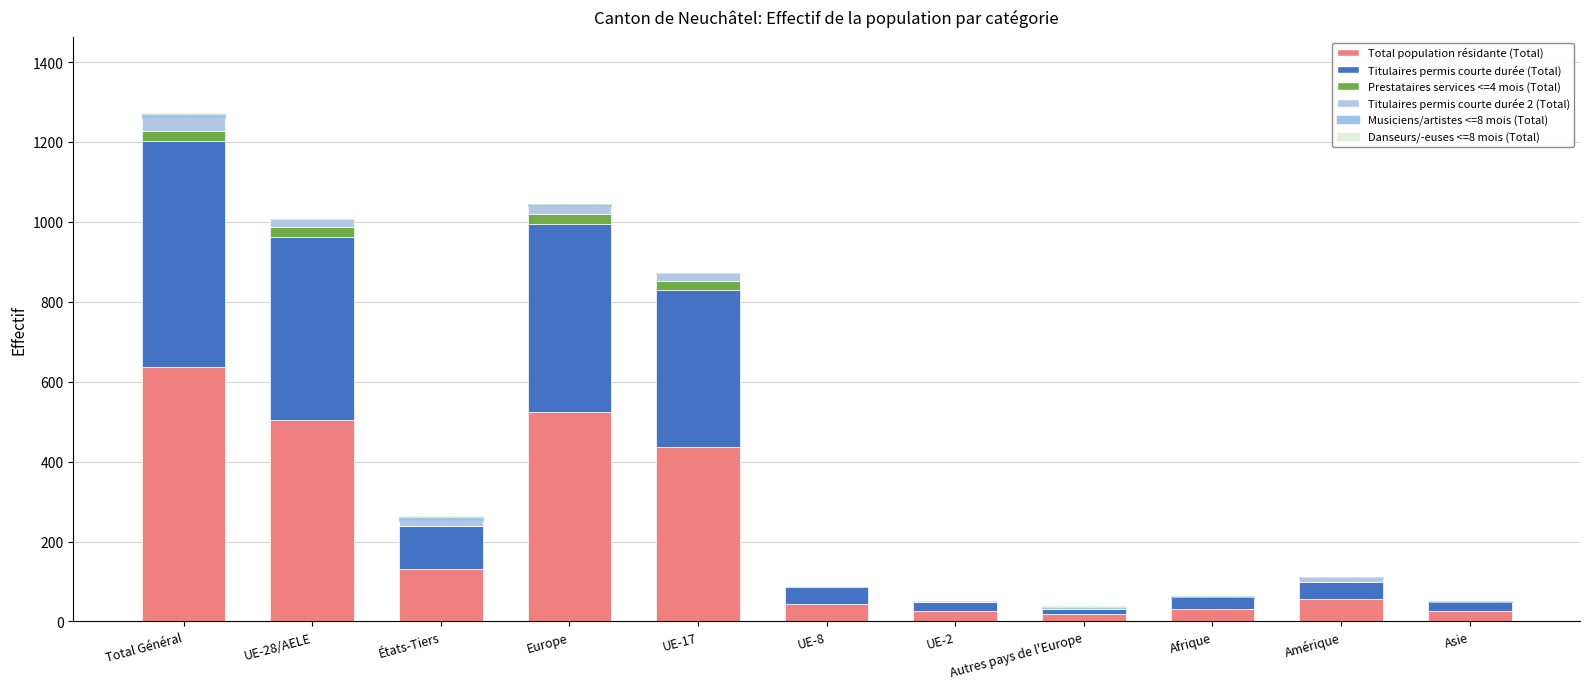

What is the label of the 2nd bar from the left?

UE-28/AELE